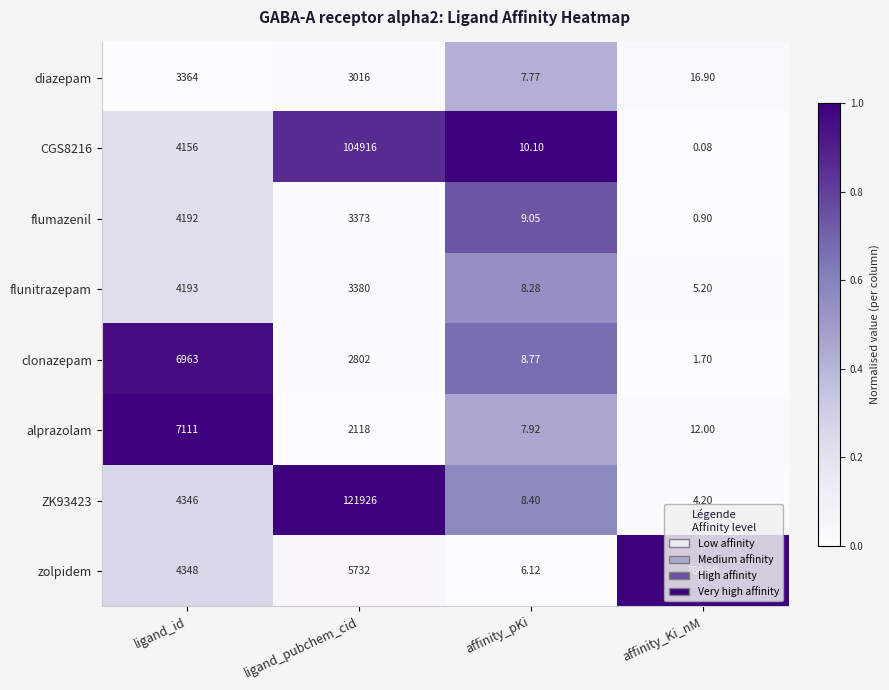

How many data points does each series have?

4